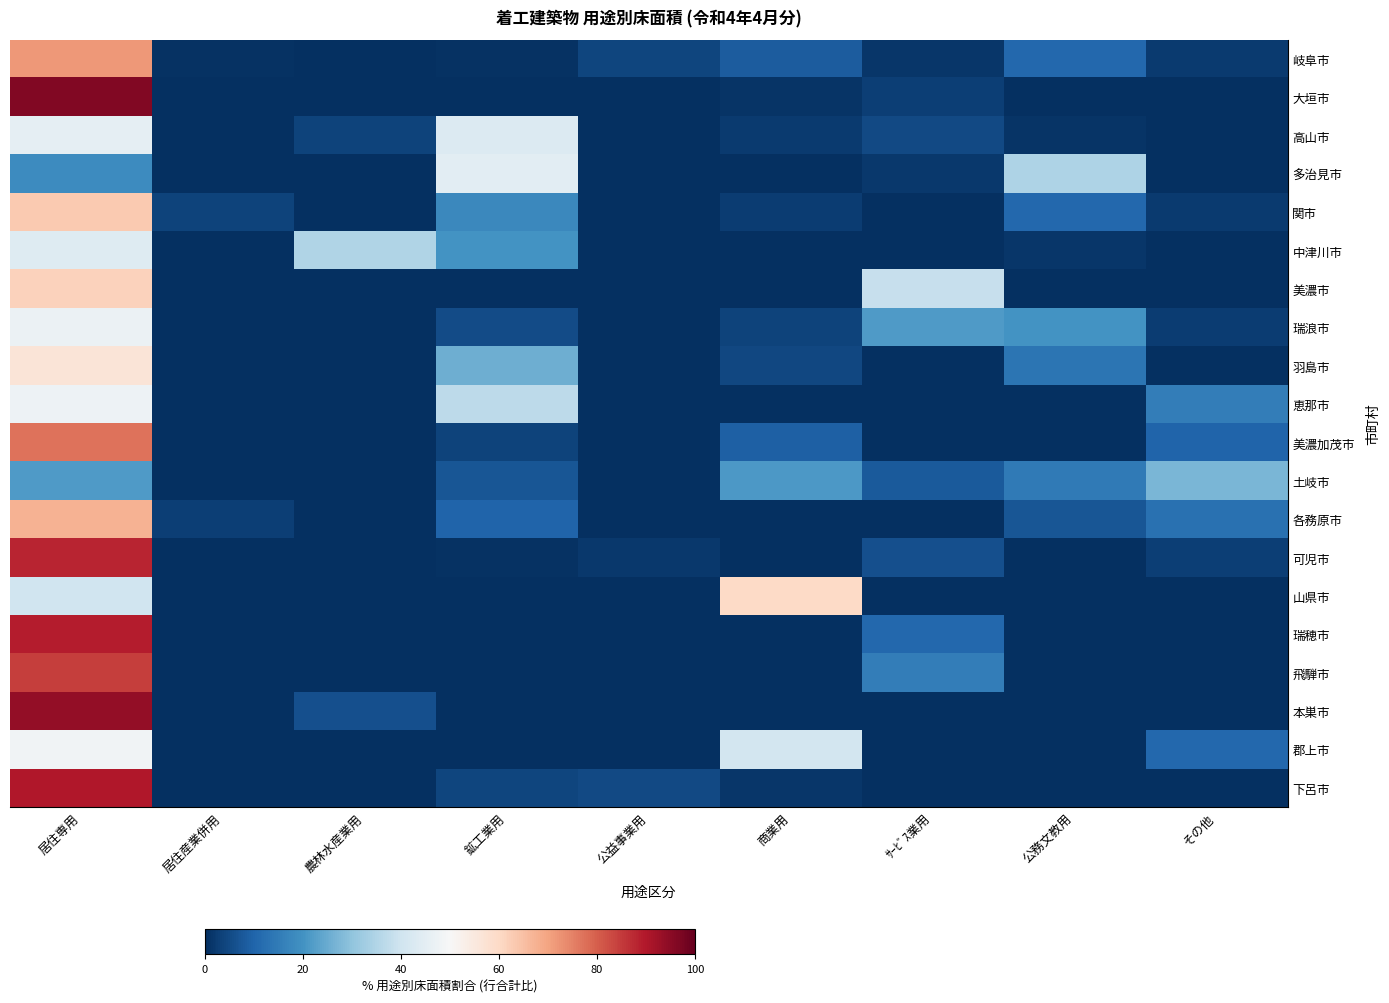

Count the number of data series in this chart.

20